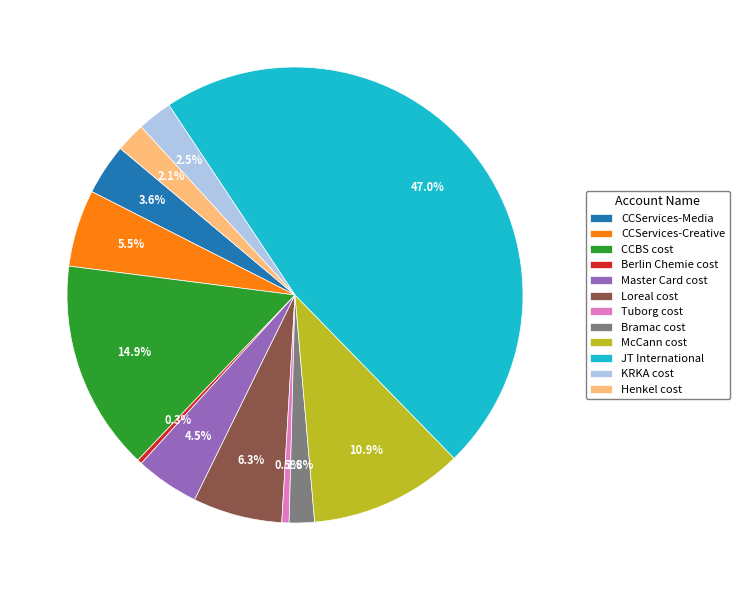

Count the number of slices in the pie.

12